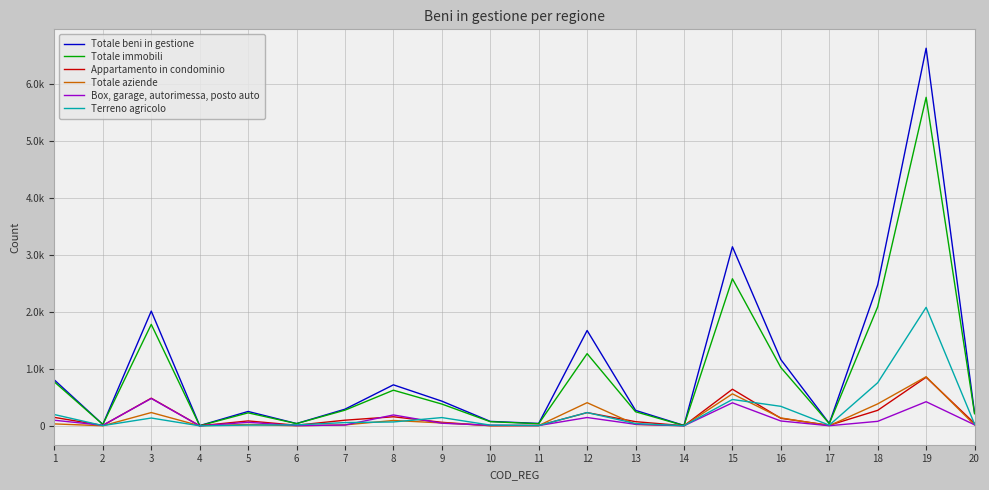

Which series has the largest range (max minus min)?

Totale beni in gestione